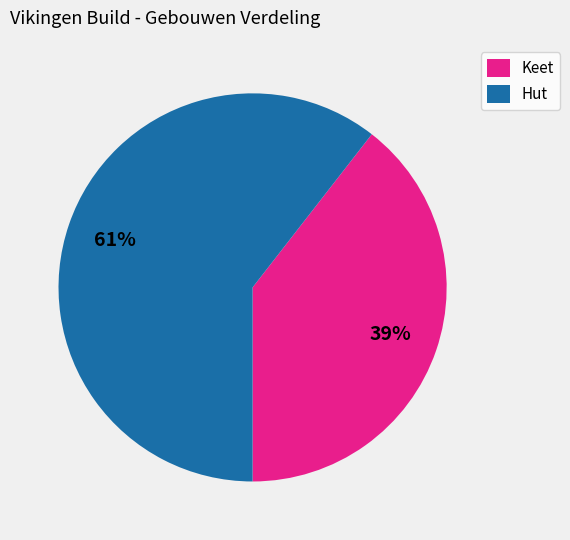

Which slice is the smallest?

Keet